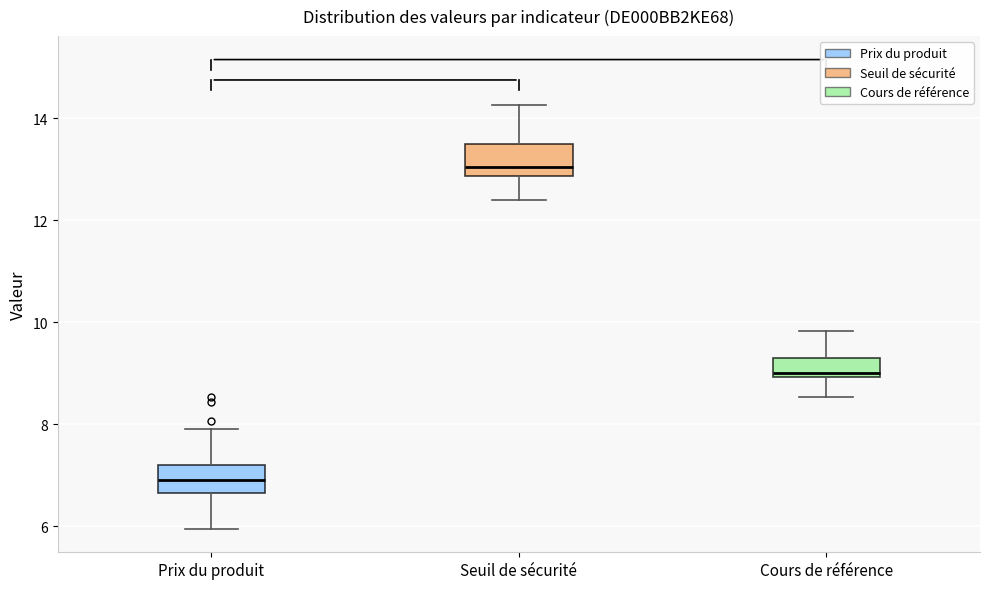

Where is the lower edge of the box for Prix du produit on the y-axis? The values are not printed on the chart, so give them approximately, as read against the axis.

6.6